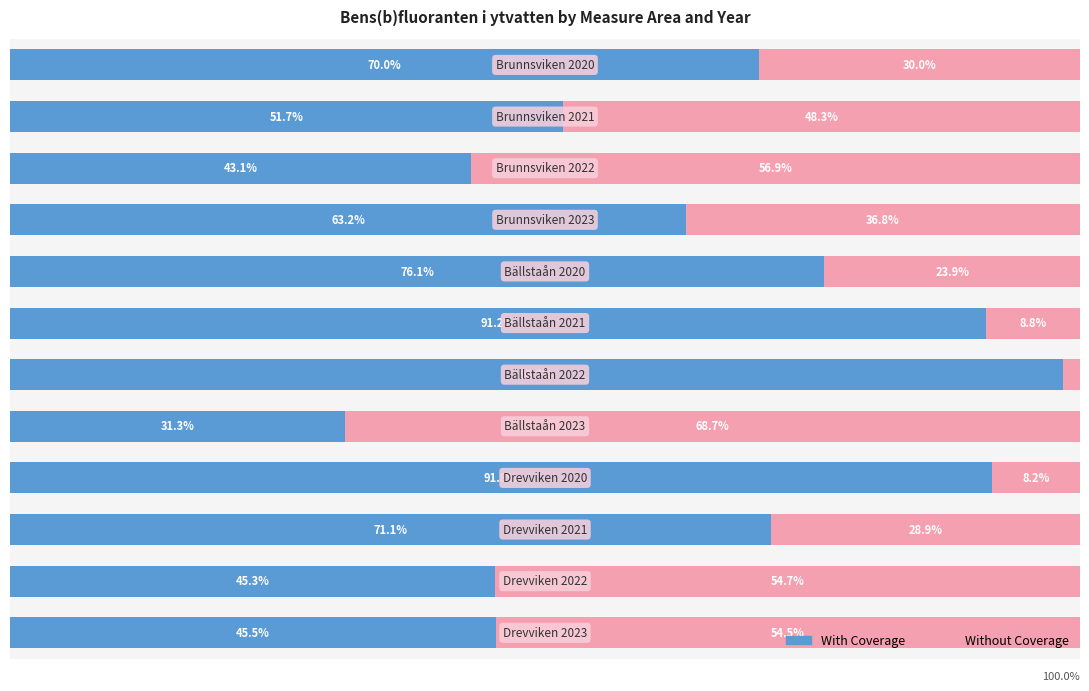

What are all the series names shown in the legend?

With Coverage, Without Coverage